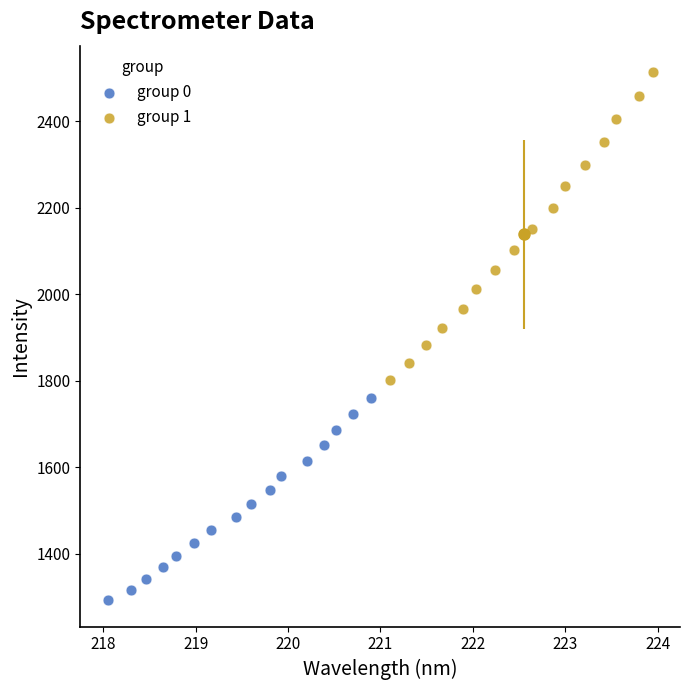

Which series reaches the maximum Y coordinate?

group 1